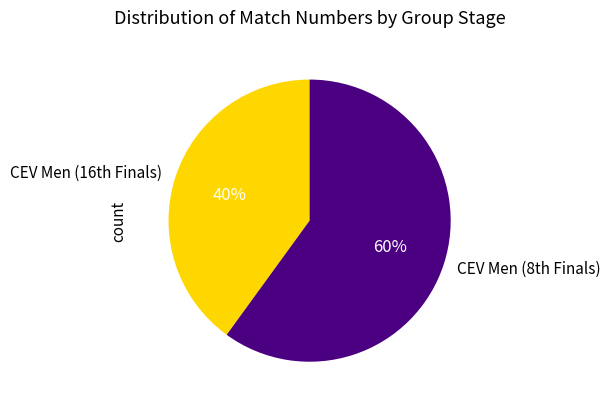

What is the smallest slice in the pie chart?

CEV Men (16th Finals)